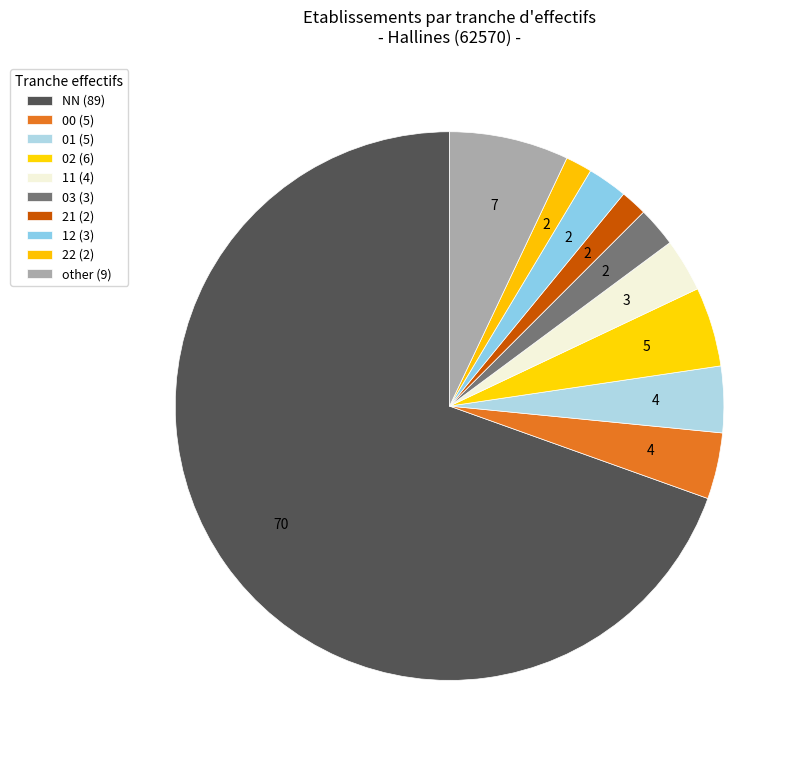

To the nearest percent, what percentage of the pie is NN?

70%